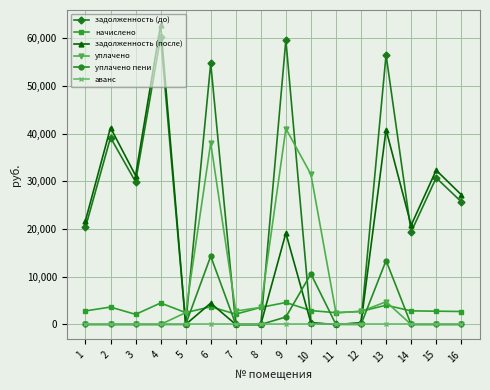

Rank the series by their maximum value, from lowest to highest.

аванс, начислено, уплачено пени, уплачено, задолженность (до), задолженность (после)